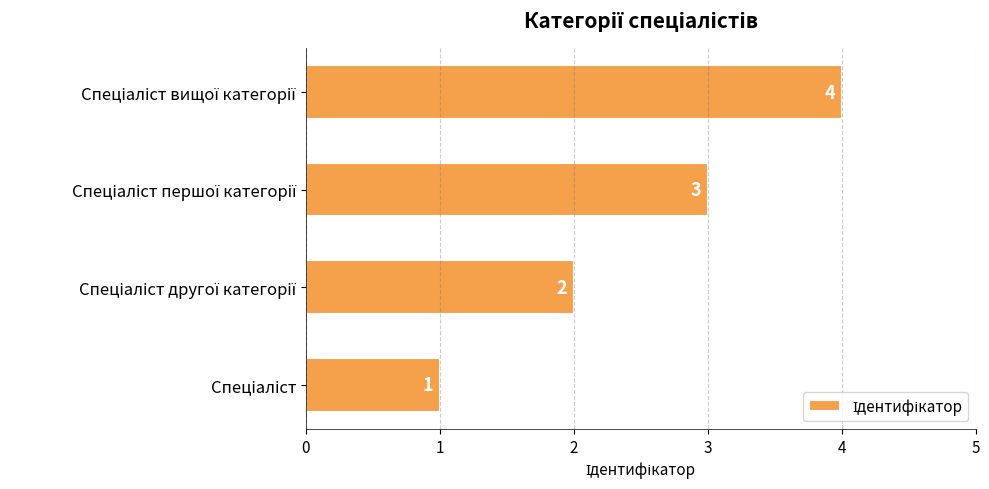

What is the sum of all values?

10